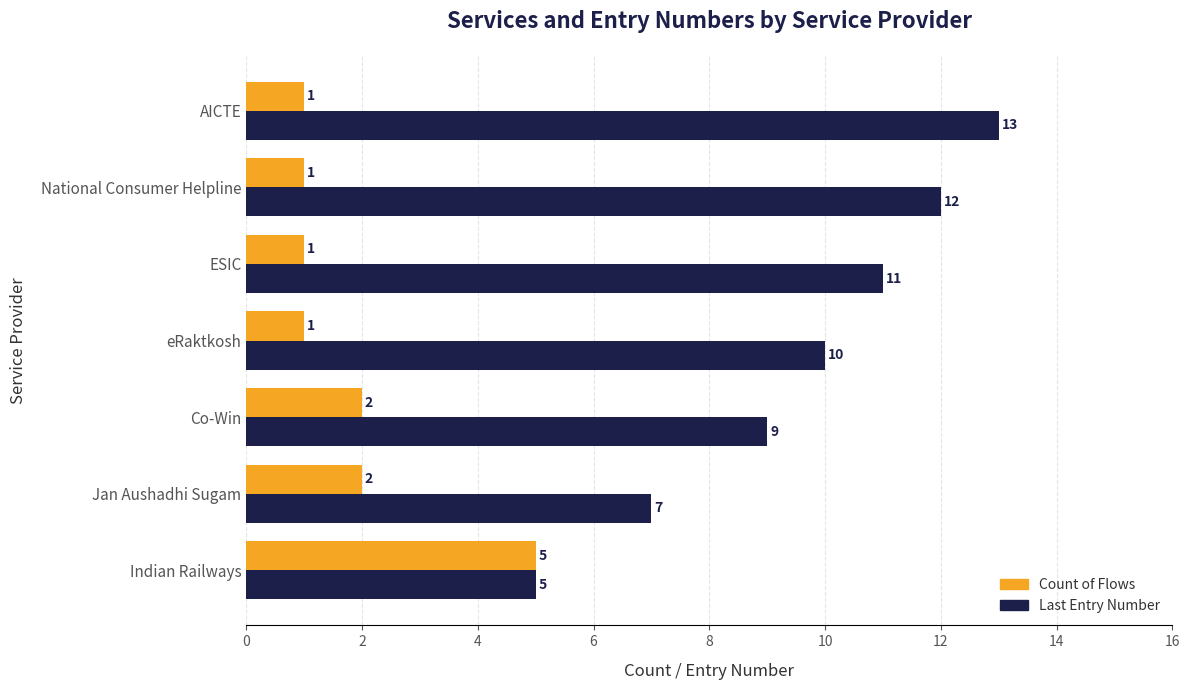

What is the highest value of the Last Entry Number series?

13